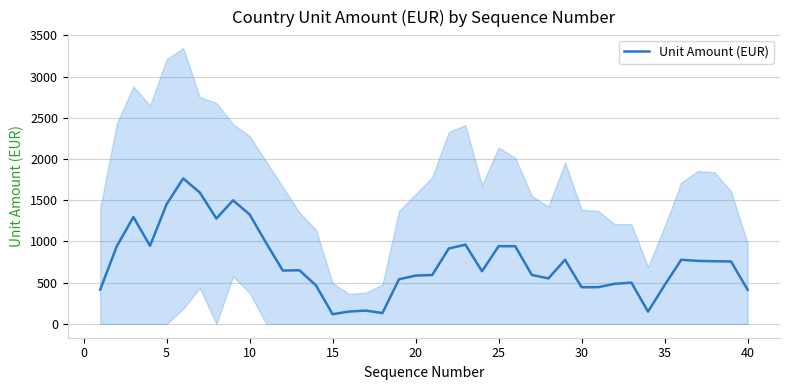

What is the value of the 6th point from the left?

1764.8